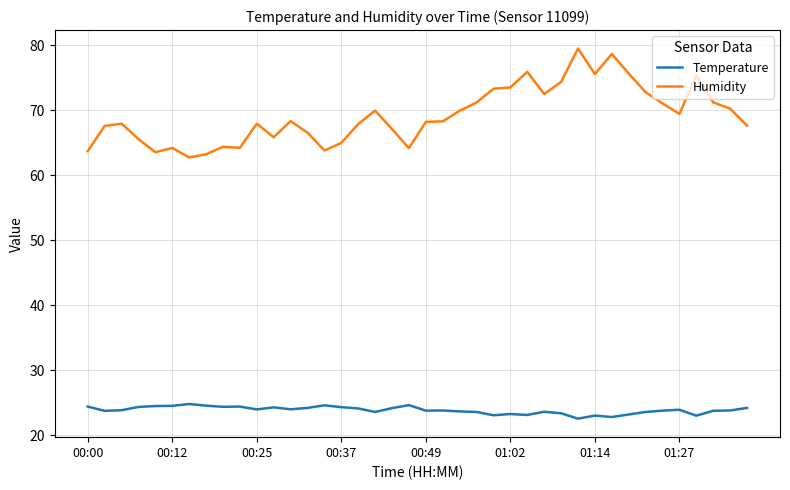

Which series has the largest range (max minus min)?

Humidity